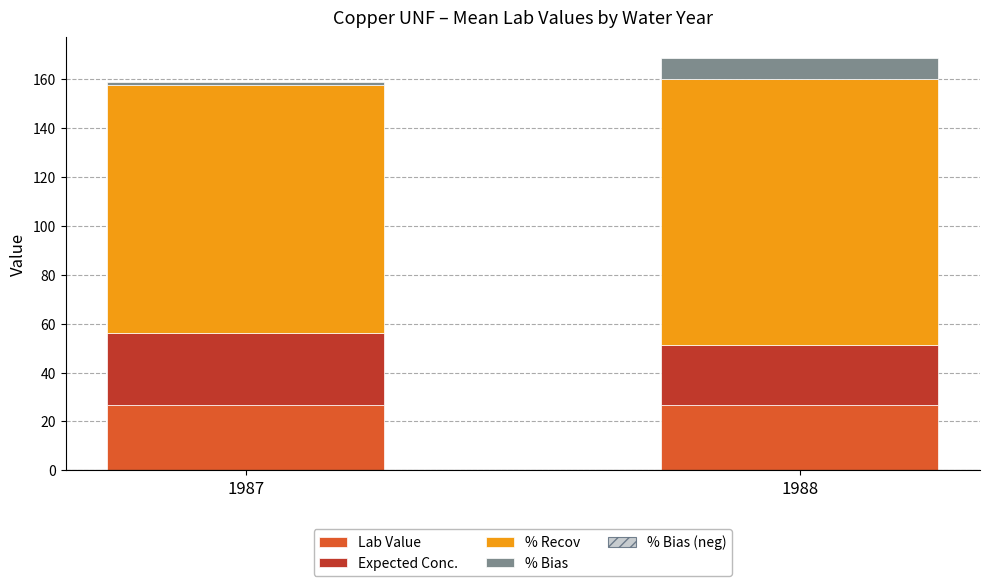

What is the maximum value for Lab Value?

26.8